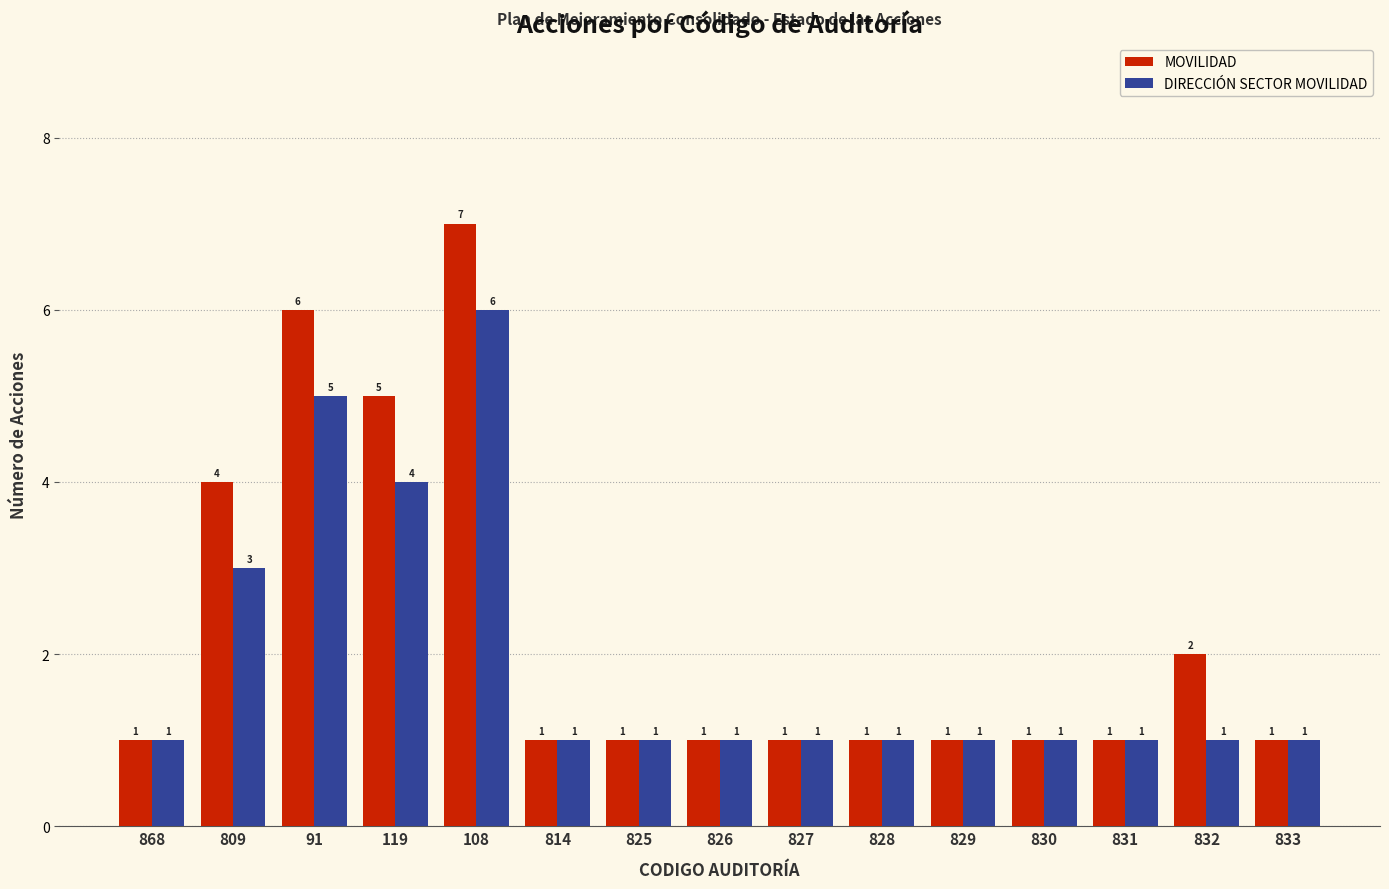

Reading left to right, extract all data points from this chart.

MOVILIDAD: 868=1	809=4	91=6	119=5	108=7	814=1	825=1	826=1	827=1	828=1	829=1	830=1	831=1	832=2	833=1
DIRECCIÓN SECTOR MOVILIDAD: 868=1	809=3	91=5	119=4	108=6	814=1	825=1	826=1	827=1	828=1	829=1	830=1	831=1	832=1	833=1